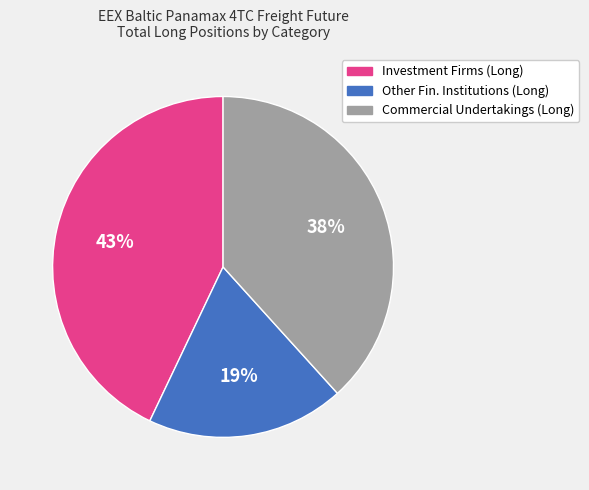

Is there a majority slice in this chart?

No